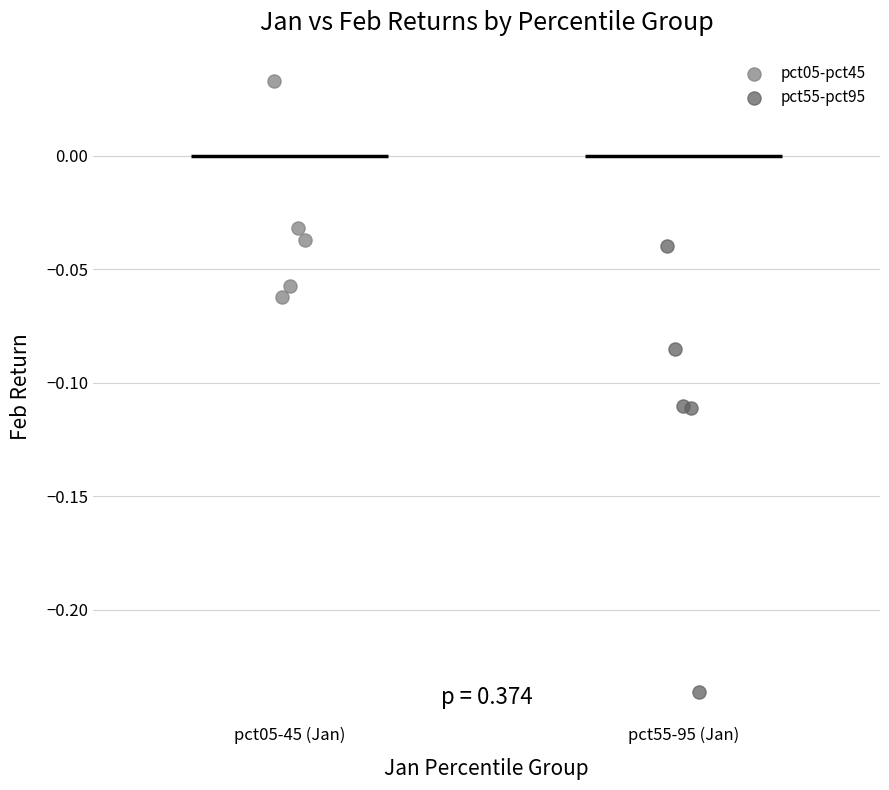

Which series contains the highest Y value?

pct05-pct45